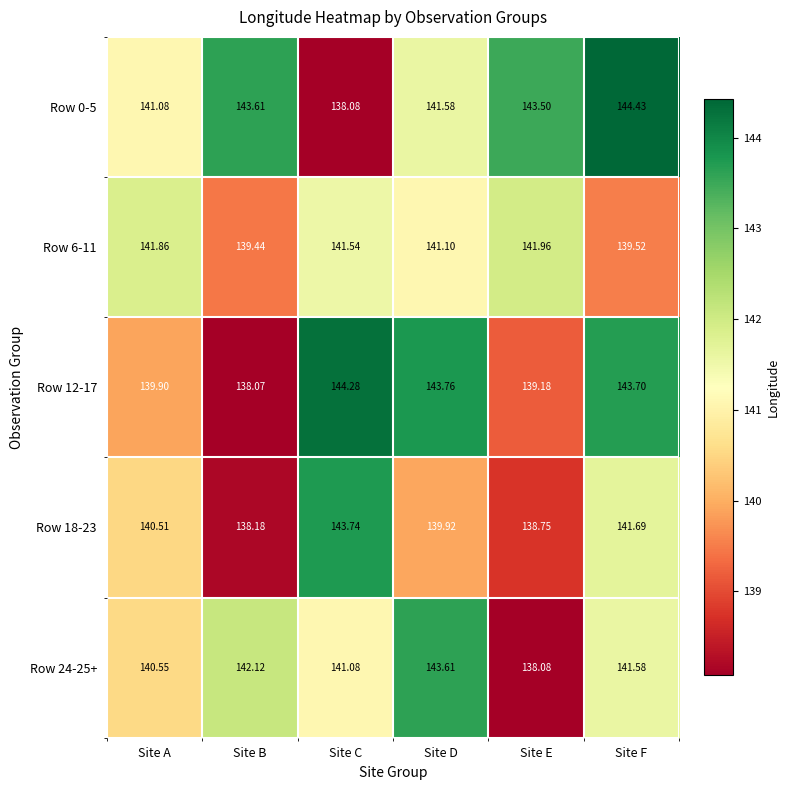

Is the value of Row 18-23 at Site A greater than the value of Row 12-17 at Site A?

Yes